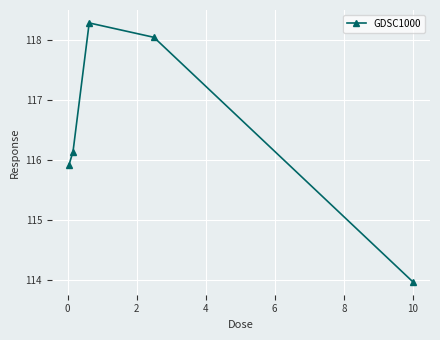

How many interior local peaks (higher than both neighbors) does the data have?

1